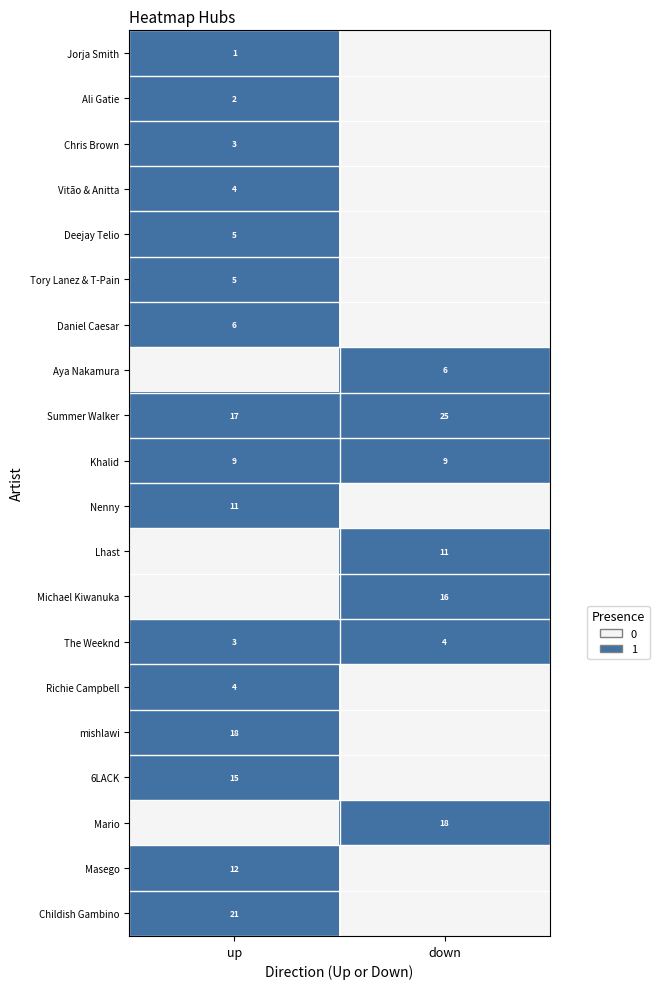

Read the Summer Walker value at down.

25